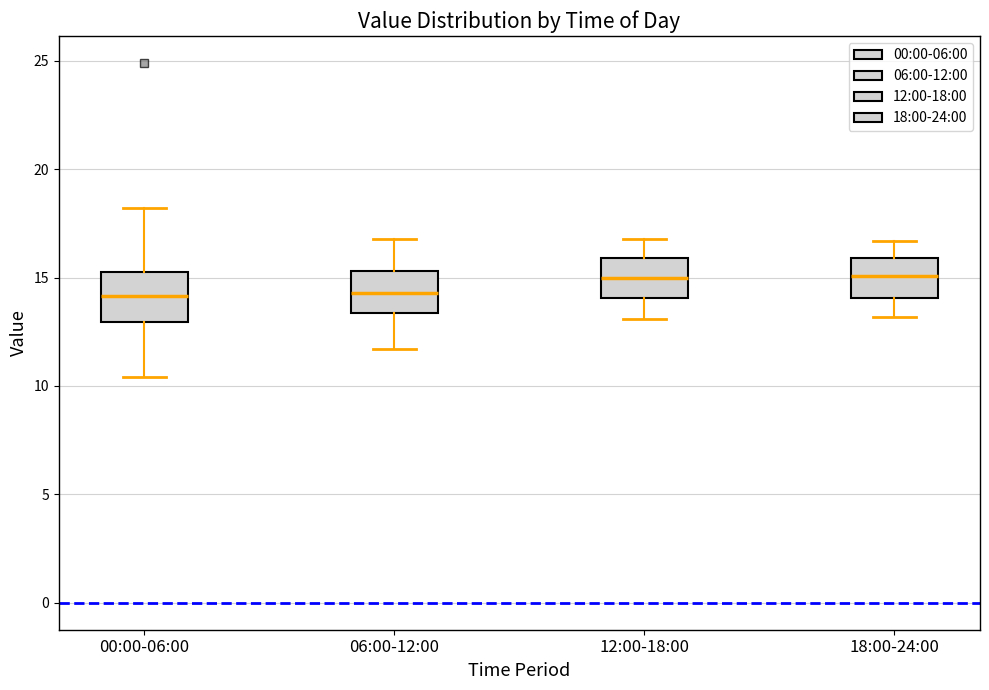

Reading left to right, transcribe this box plot: for each box, give where its median line is, the range the box spans, and where its two whiskers end, as read against the y-axis. The values are not printed on the chart, so give them approximately, as read against the axis.

00:00-06:00: median 14.0, box 13.0 to 15.5, whiskers 10.5 to 18.0
06:00-12:00: median 14.5, box 13.5 to 15.5, whiskers 11.5 to 17.0
12:00-18:00: median 15.0, box 14.0 to 16.0, whiskers 13.0 to 17.0
18:00-24:00: median 15.0, box 14.0 to 16.0, whiskers 13.0 to 16.5